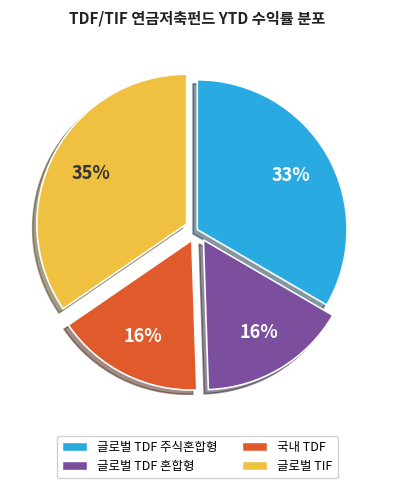

The 글로벌 TDF 혼합형 slice represents 9% of the pie. True or false?

False